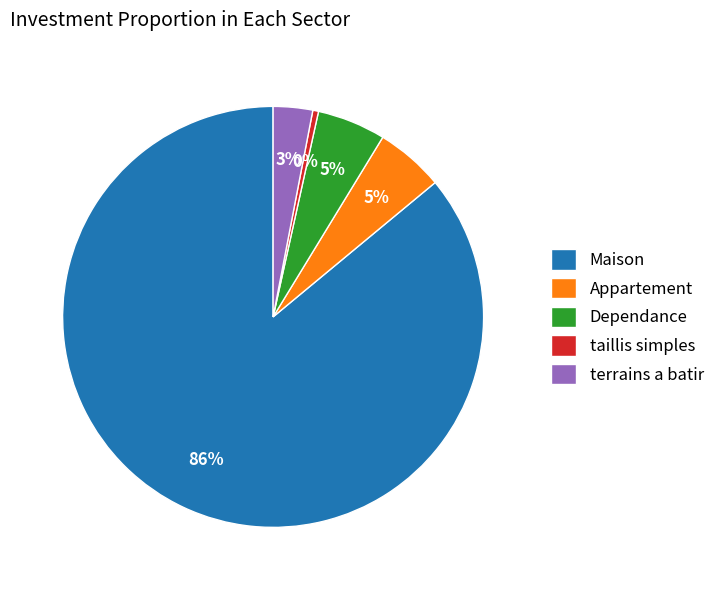

Is the sum of Maison and Dependance greater than half?

Yes